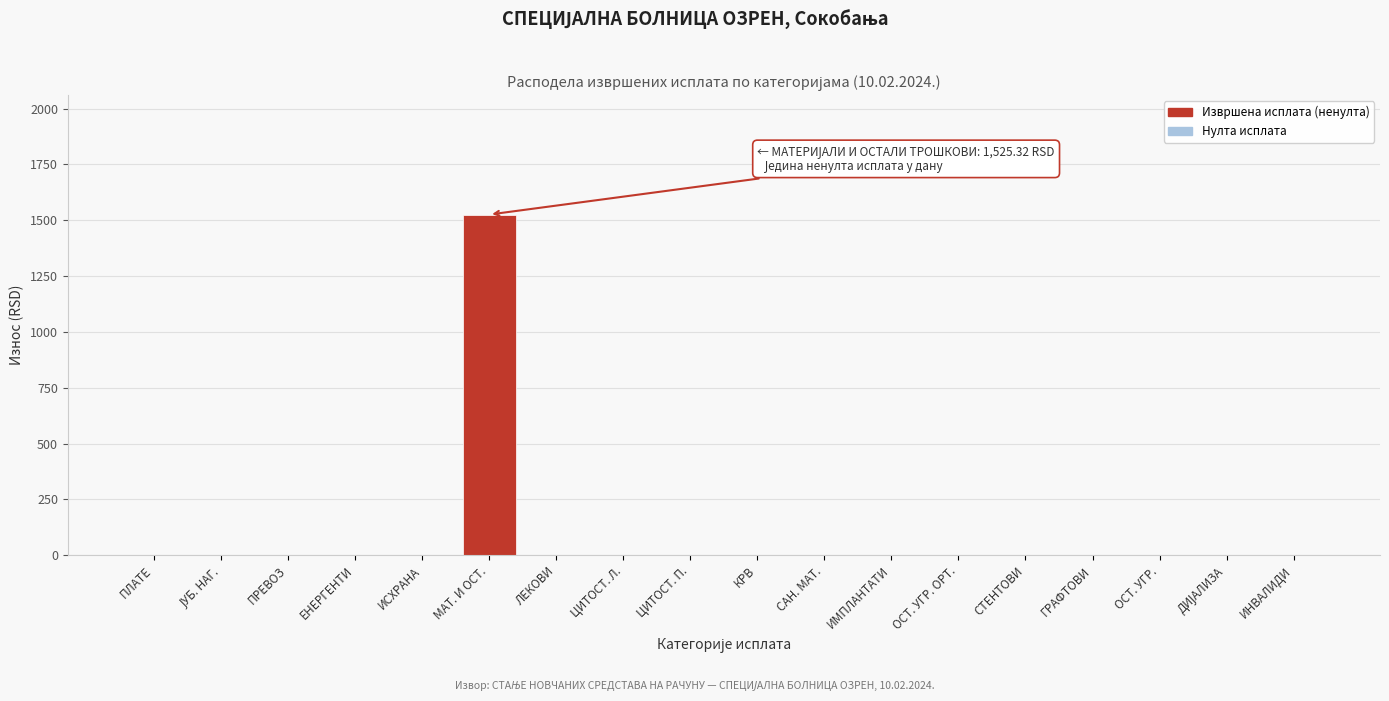

What is the greatest value displayed?

1525.3